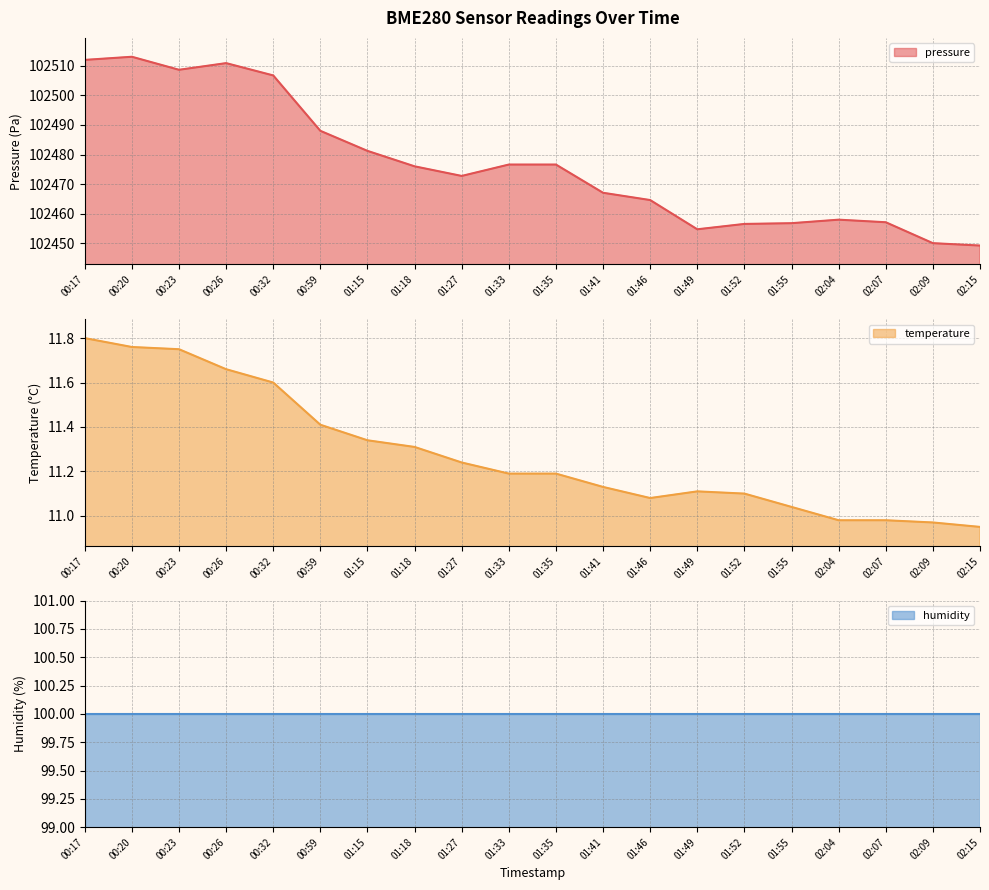

What is the total value across all series at 01:46?

102475.7